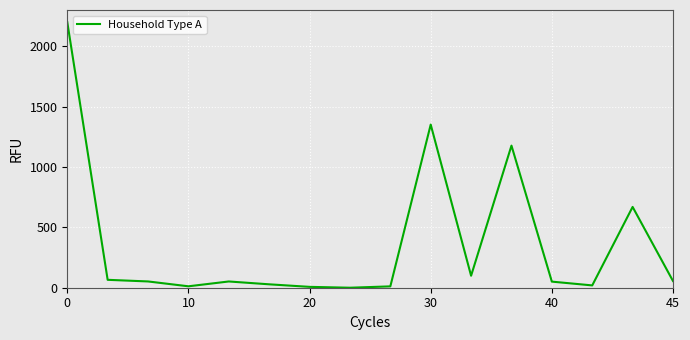

What is the maximum value shown in the chart?

2200.0